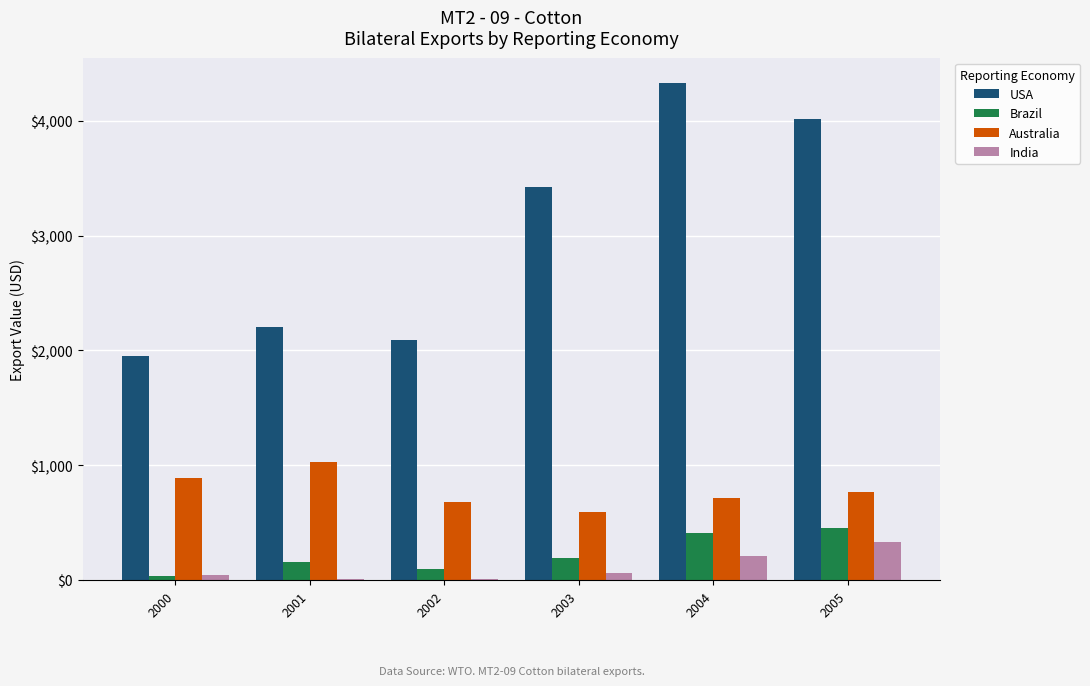

What is the sum of the USA values at 2005 and 2004?

8353.6